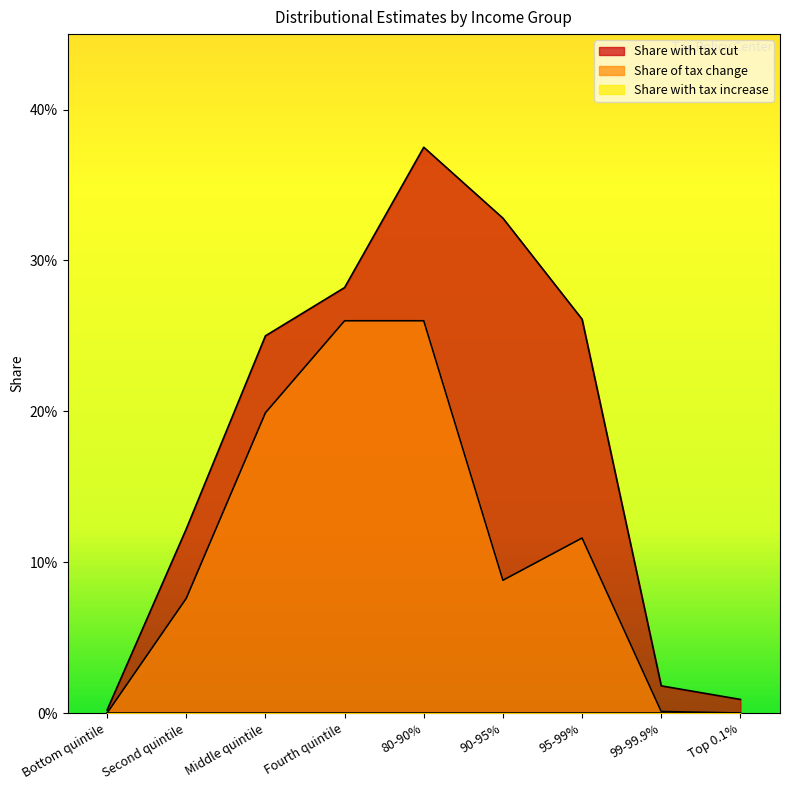

Does the chart have visible grid lines?

No